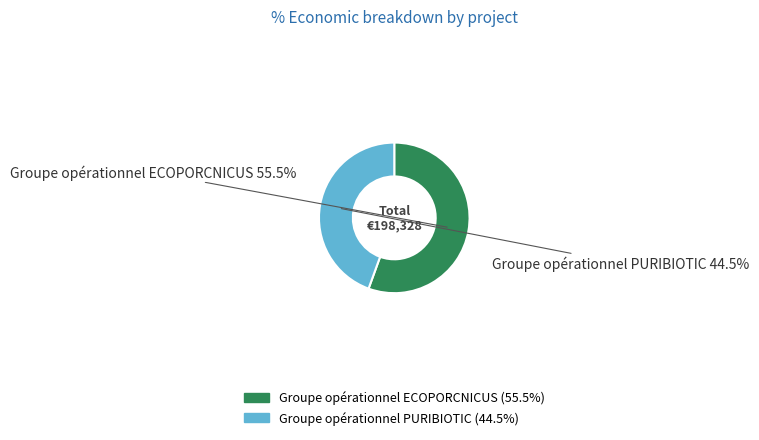

How many slices are in this pie chart?

2